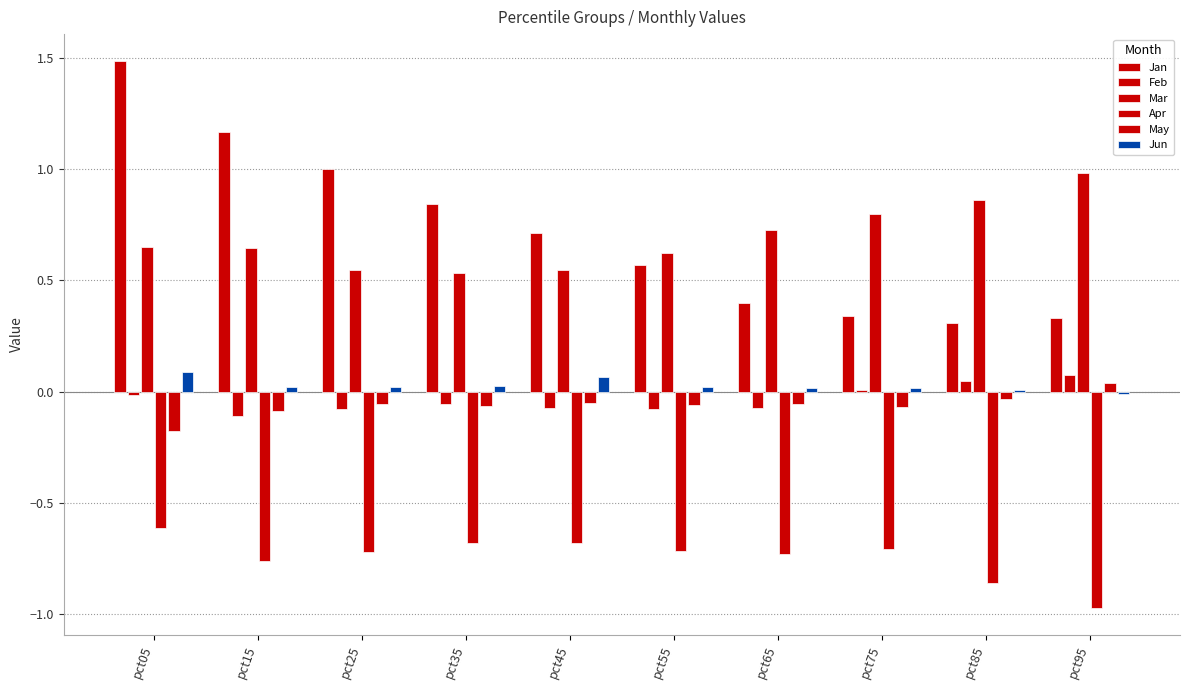

Is the value of Feb at pct25 greater than the value of Jan at pct35?

No